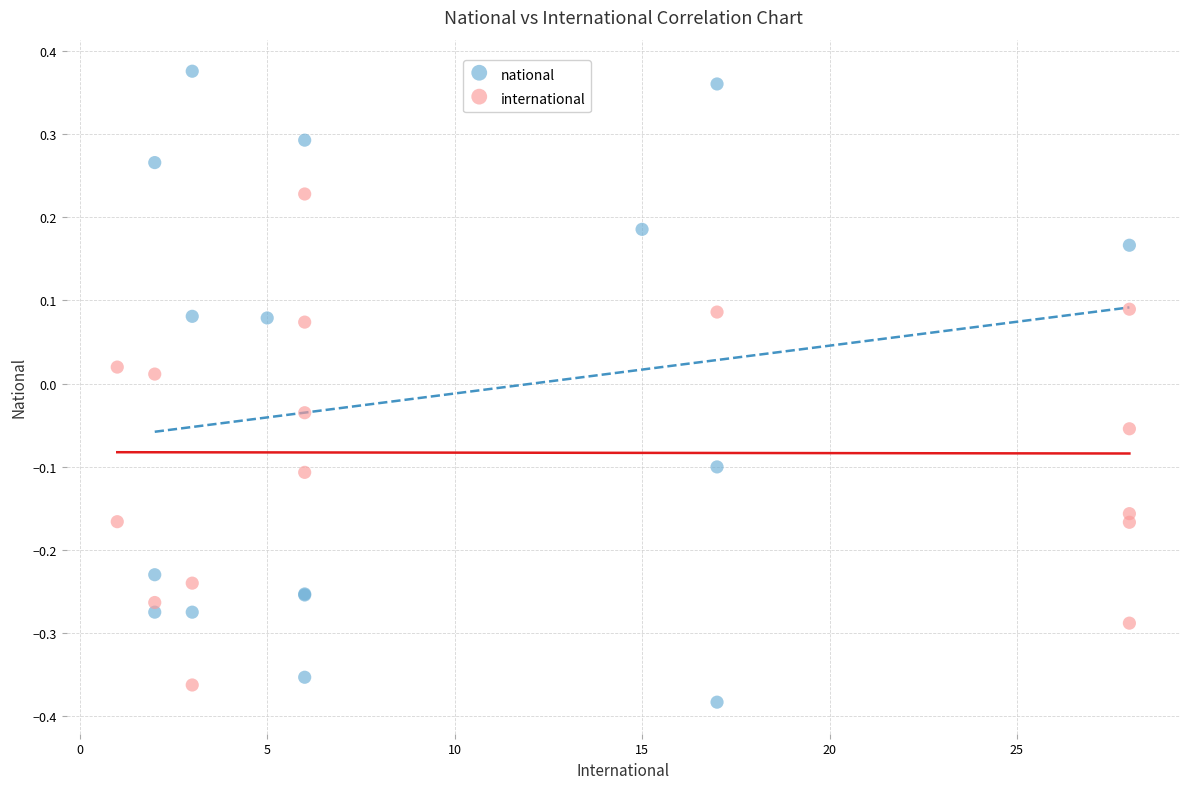

Which series has the largest Y range (max minus min)?

national